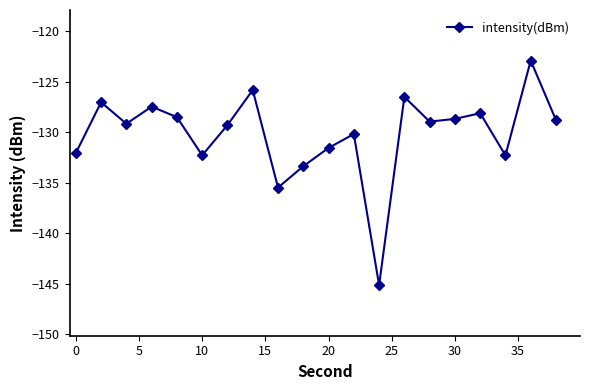

What is the minimum value shown in the chart?

-145.1